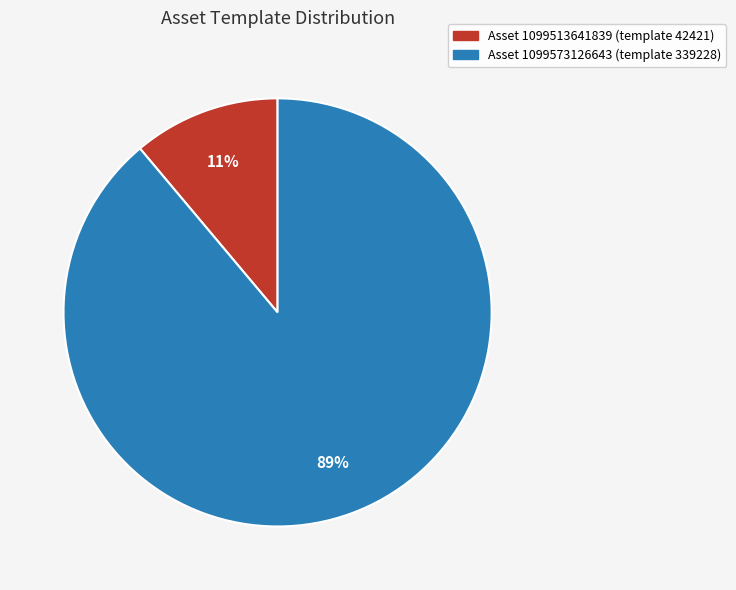

To the nearest percent, what is the difference between the largest and smallest slice percentages?

78%